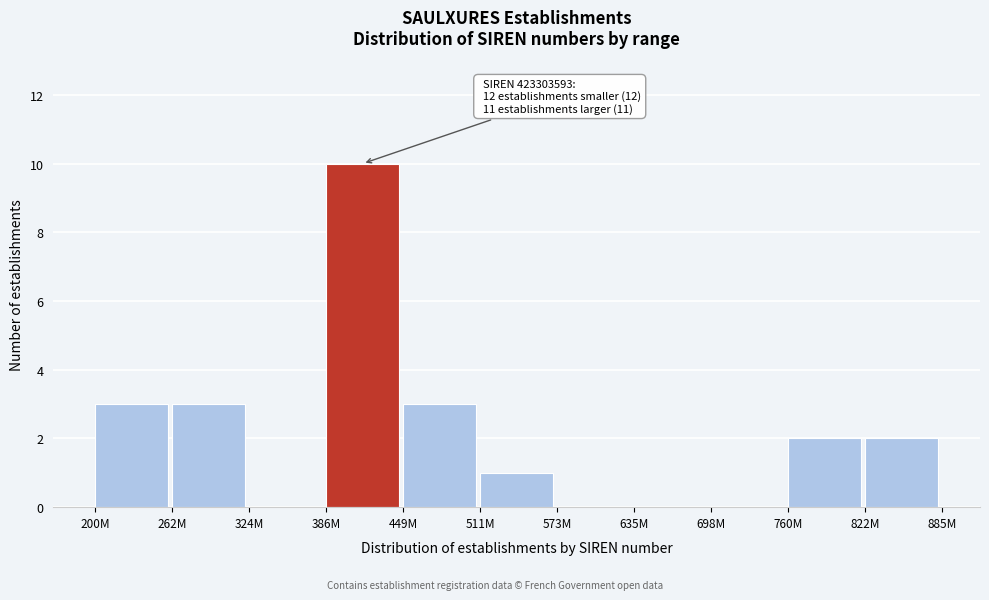

Reading left to right, transcribe all the data shown in this chart.

200M=3	262M=3	324M=0	386M=10	449M=3	511M=1	573M=0	635M=0	698M=0	760M=2	822M=2